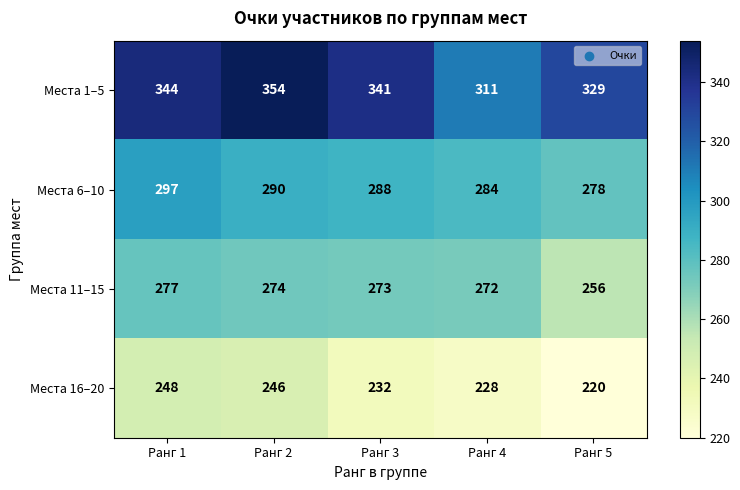

What is the spread (max minus min) of values at Ранг 2?

108